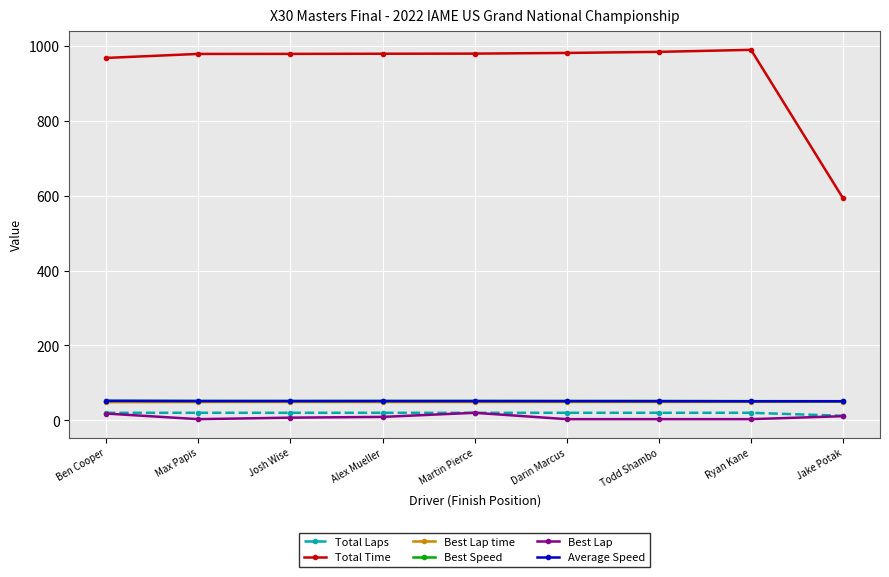

What is the sum of the Best Speed values at Todd Shambo and Max Papis?

103.1